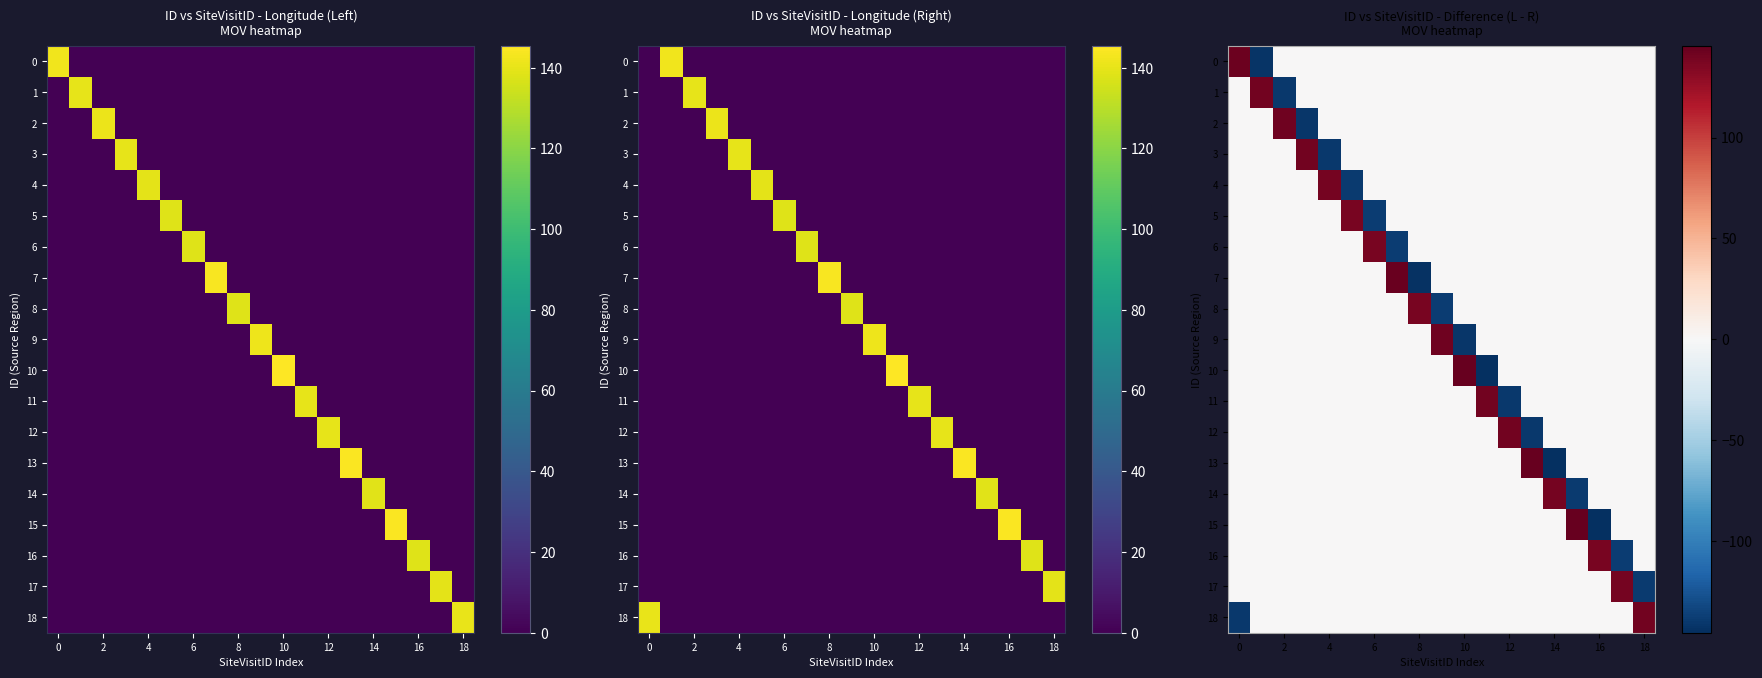

What is the maximum value shown in the chart?

145.4